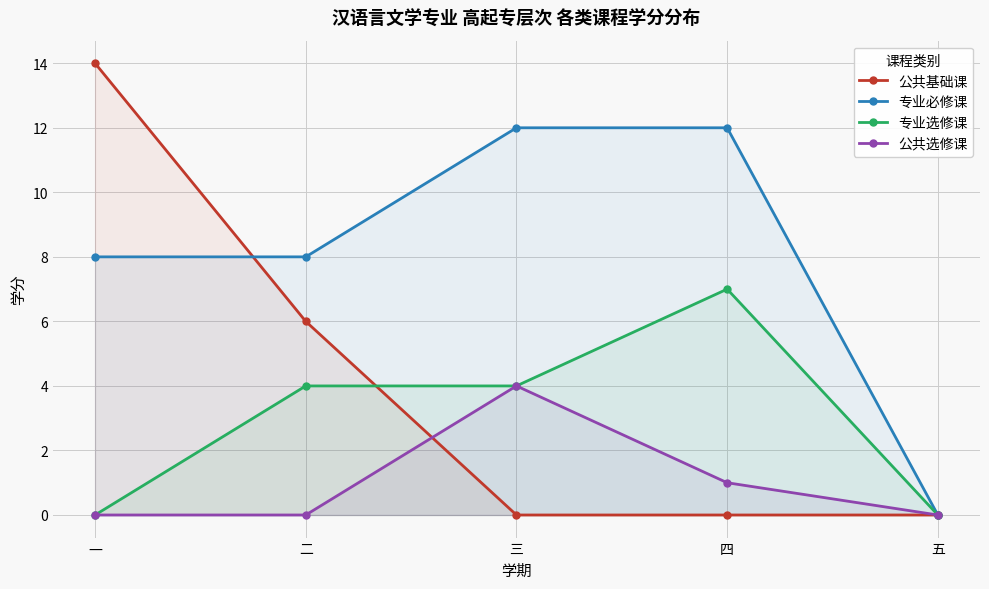

What position from the right is 三?

3